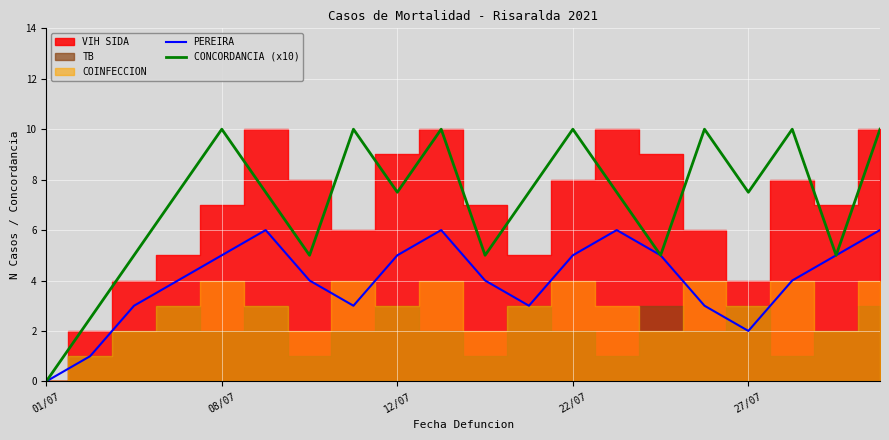

Is it true that PEREIRA equals 5.0 at 08/07?

True